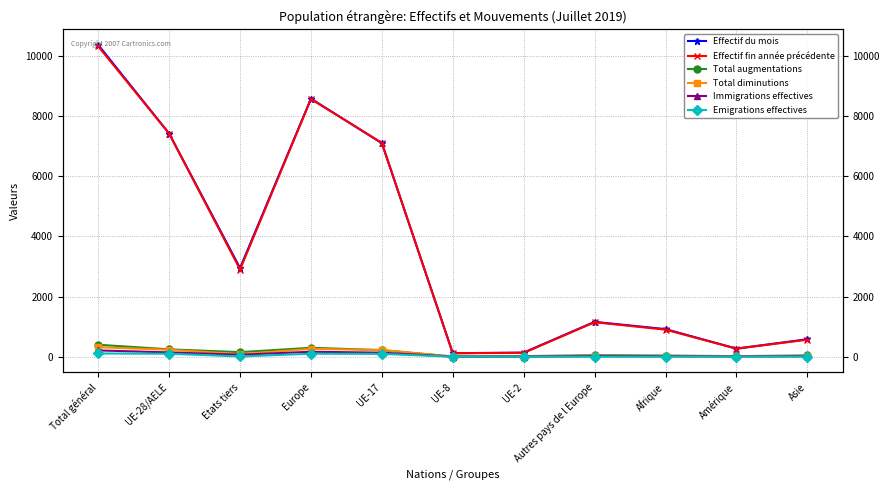

What is the minimum value shown in the chart?

1